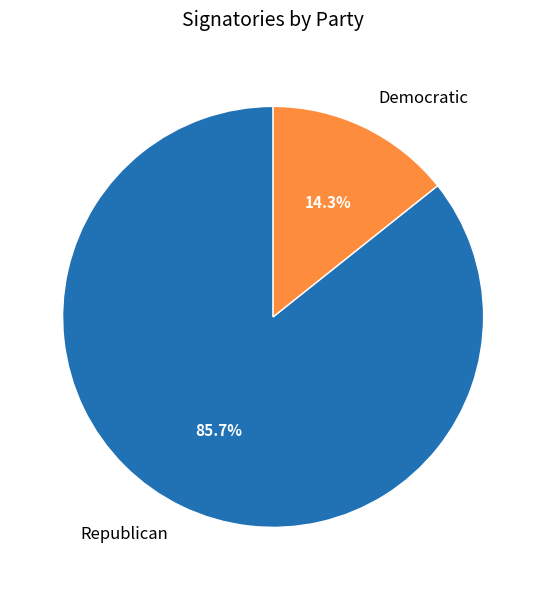

To the nearest percent, what portion does Republican represent?

86%